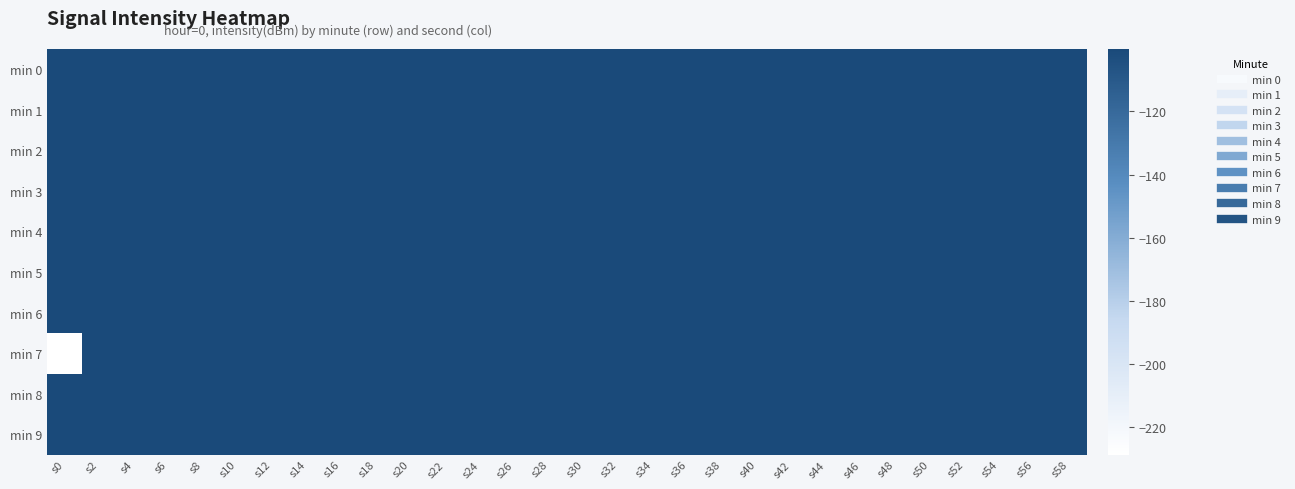

Which series has the largest total across all categories?

min 0